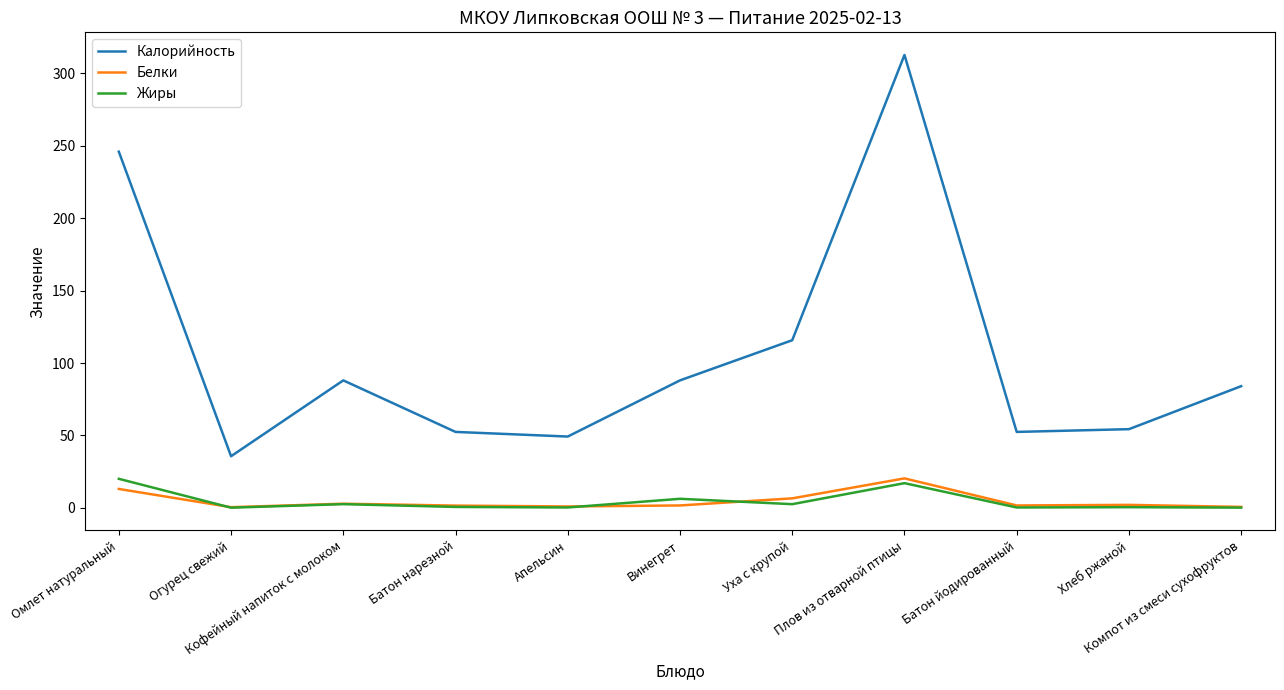

What is the spread (max minus min) of values at Батон йодированный?

52.2